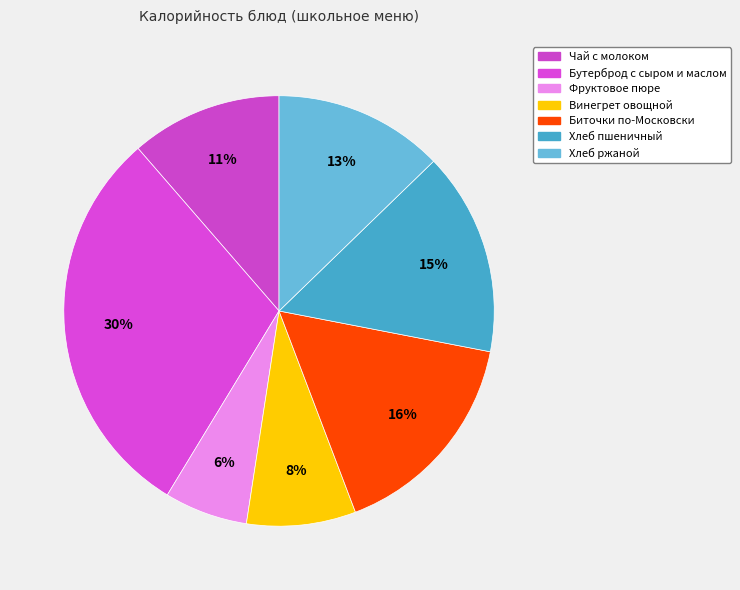

True or false: Винегрет овощной accounts for 8% of the total.

True